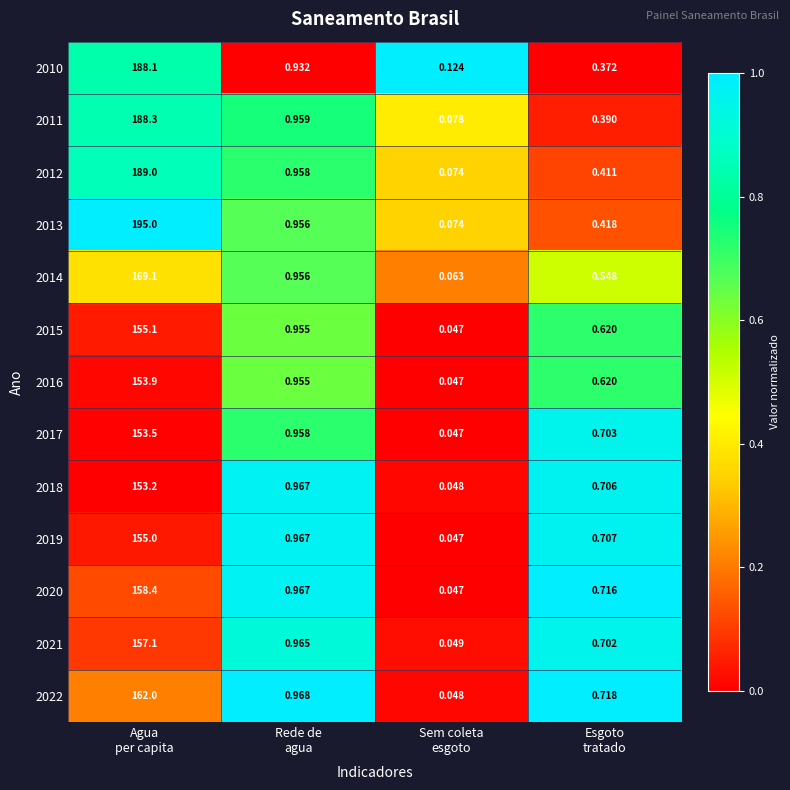

What is the total value across all series at Esgoto
tratado?

7.6